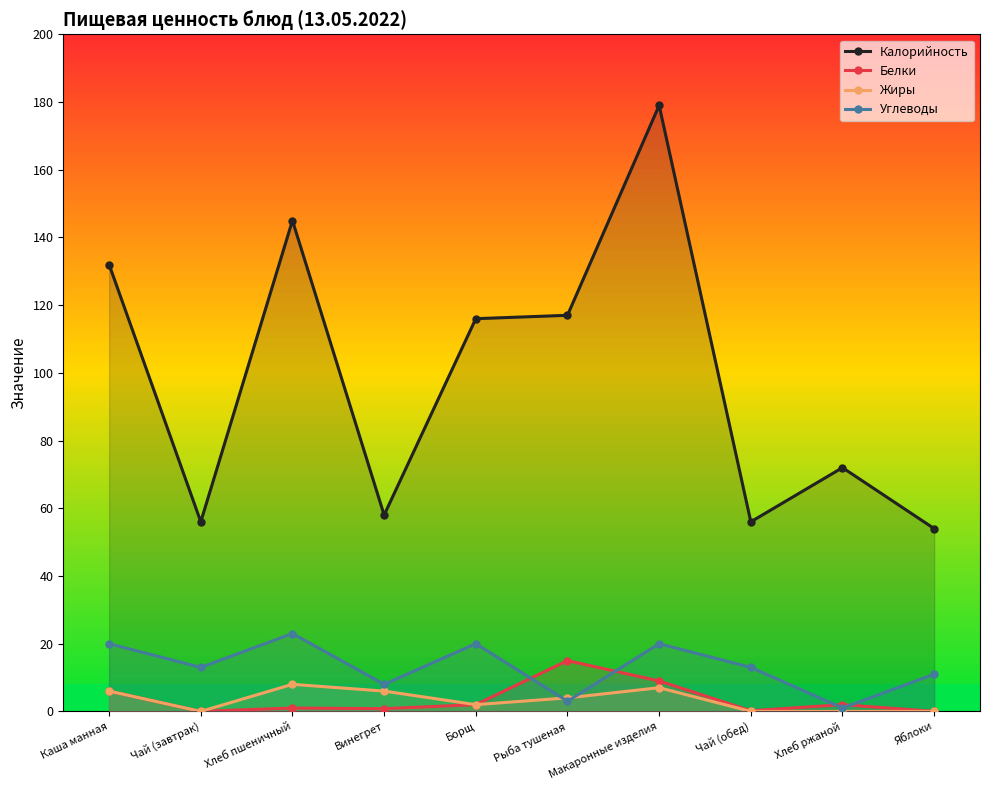

Is it true that Жиры equals 13.3 at Хлеб пшеничный?

False